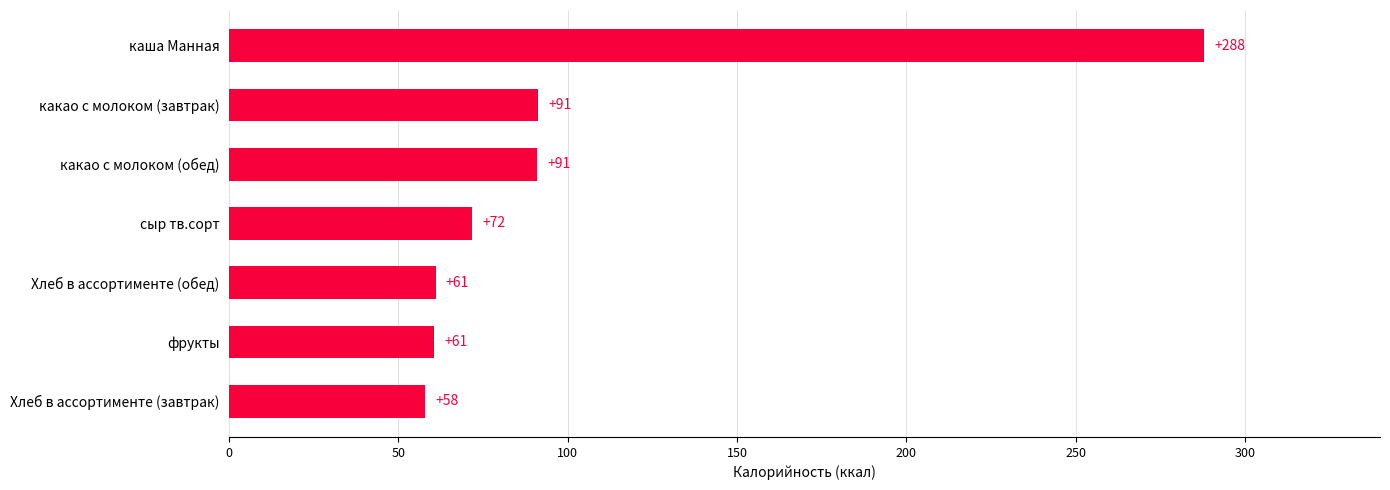

The chart shows a value of 32.9 at какао с молоком (обед). True or false?

False